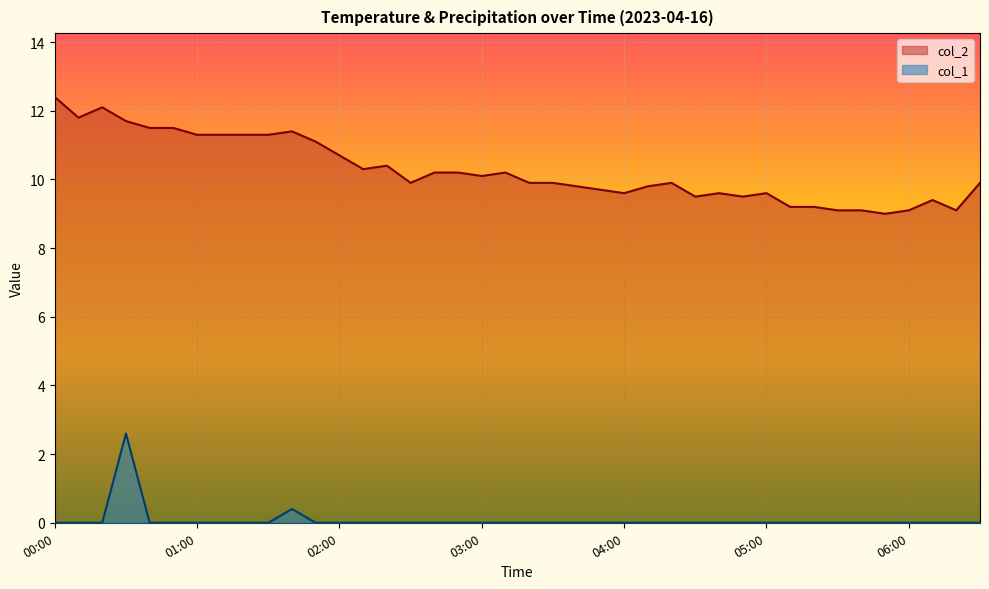

Reading left to right, transcribe all the data shown in this chart.

col_2: 00:00=12.4	00:10=11.8	00:20=12.1	00:30=11.7	00:40=11.5	00:50=11.5	01:00=11.3	01:10=11.3	01:20=11.3	01:30=11.3	01:40=11.4	01:50=11.1	02:00=10.7	02:10=10.3	02:20=10.4	02:30=9.9	02:40=10.2	02:50=10.2	03:00=10.1	03:10=10.2	03:20=9.9	03:30=9.9	03:40=9.8	03:50=9.7	04:00=9.6	04:10=9.8	04:20=9.9	04:30=9.5	04:40=9.6	04:50=9.5	05:00=9.6	05:10=9.2	05:20=9.2	05:30=9.1	05:40=9.1	05:50=9.0	06:00=9.1	06:10=9.4	06:20=9.1	06:30=9.9
col_1: 00:00=0.0	00:10=0.0	00:20=0.0	00:30=2.6	00:40=0.0	00:50=0.0	01:00=0.0	01:10=0.0	01:20=0.0	01:30=0.0	01:40=0.4	01:50=0.0	02:00=0.0	02:10=0.0	02:20=0.0	02:30=0.0	02:40=0.0	02:50=0.0	03:00=0.0	03:10=0.0	03:20=0.0	03:30=0.0	03:40=0.0	03:50=0.0	04:00=0.0	04:10=0.0	04:20=0.0	04:30=0.0	04:40=0.0	04:50=0.0	05:00=0.0	05:10=0.0	05:20=0.0	05:30=0.0	05:40=0.0	05:50=0.0	06:00=0.0	06:10=0.0	06:20=0.0	06:30=0.0